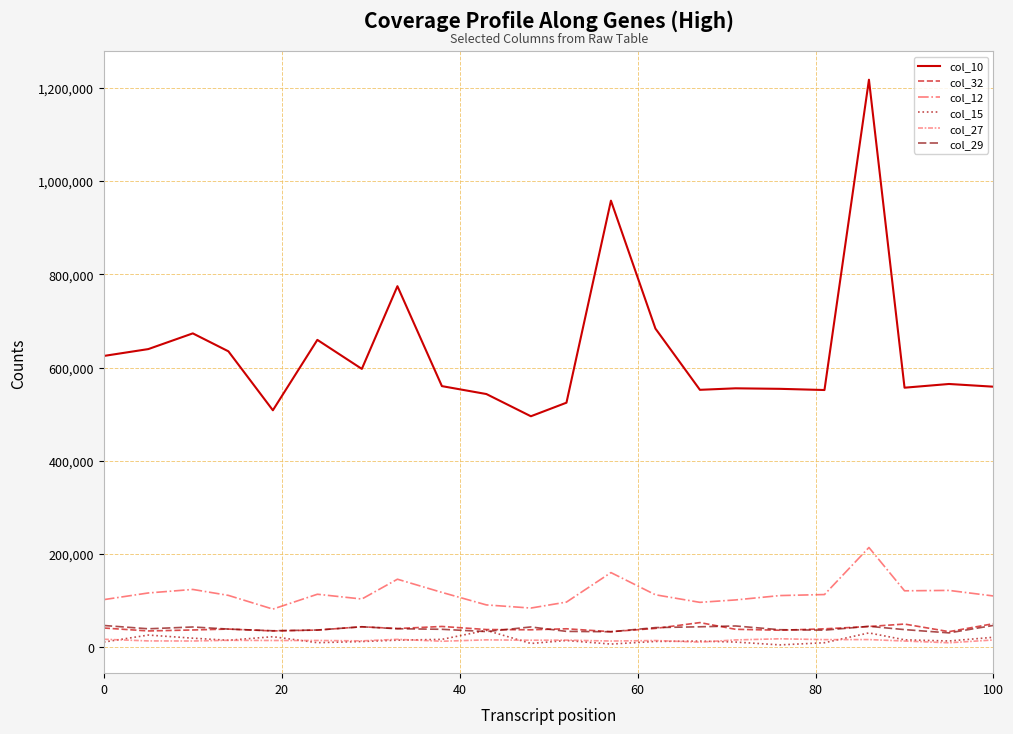

How many lines are shown in the chart?

6